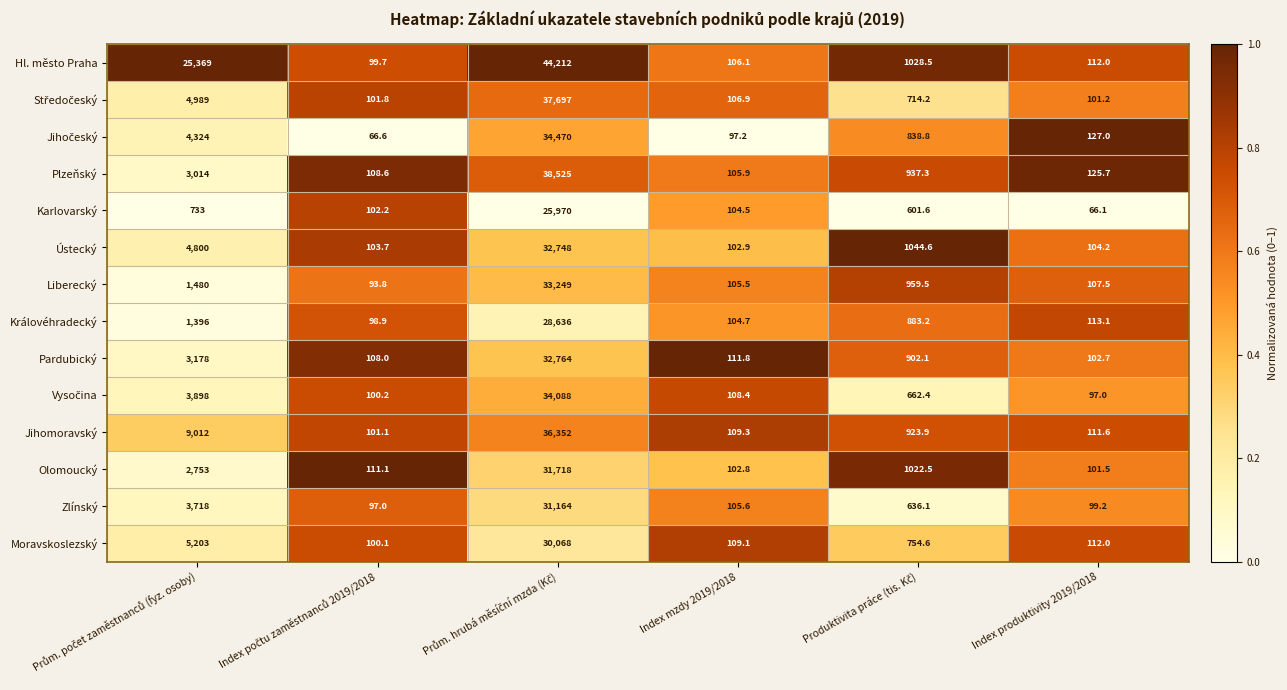

What is the maximum value shown in the chart?

44212.0